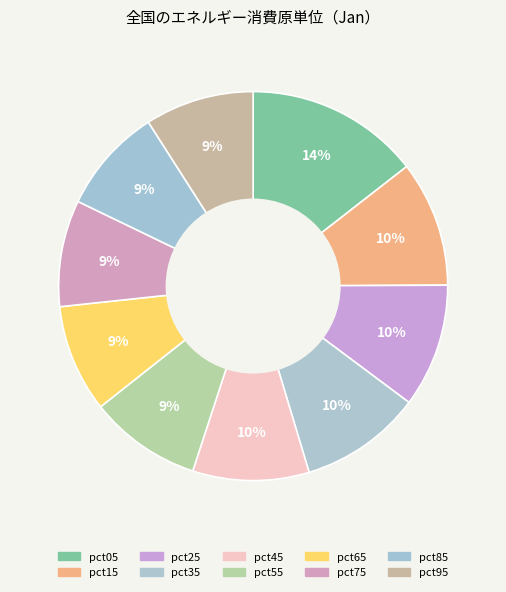

Which has a higher value, pct65 or pct75?

pct65